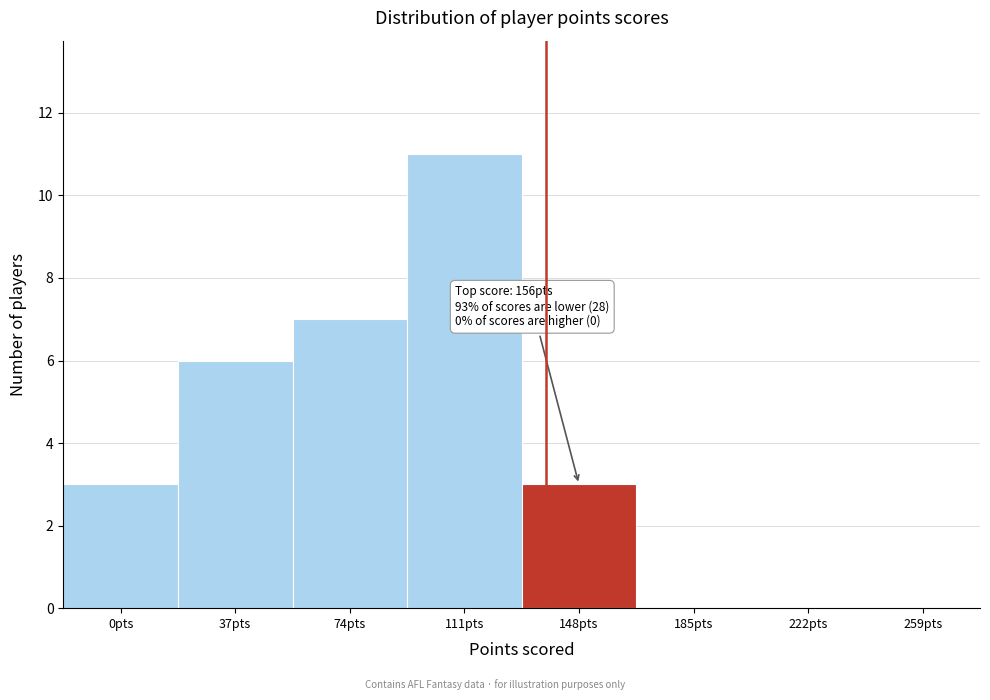

Reading left to right, extract all data points from this chart.

0pts=3	37pts=6	74pts=7	111pts=11	148pts=3	185pts=0	222pts=0	259pts=0